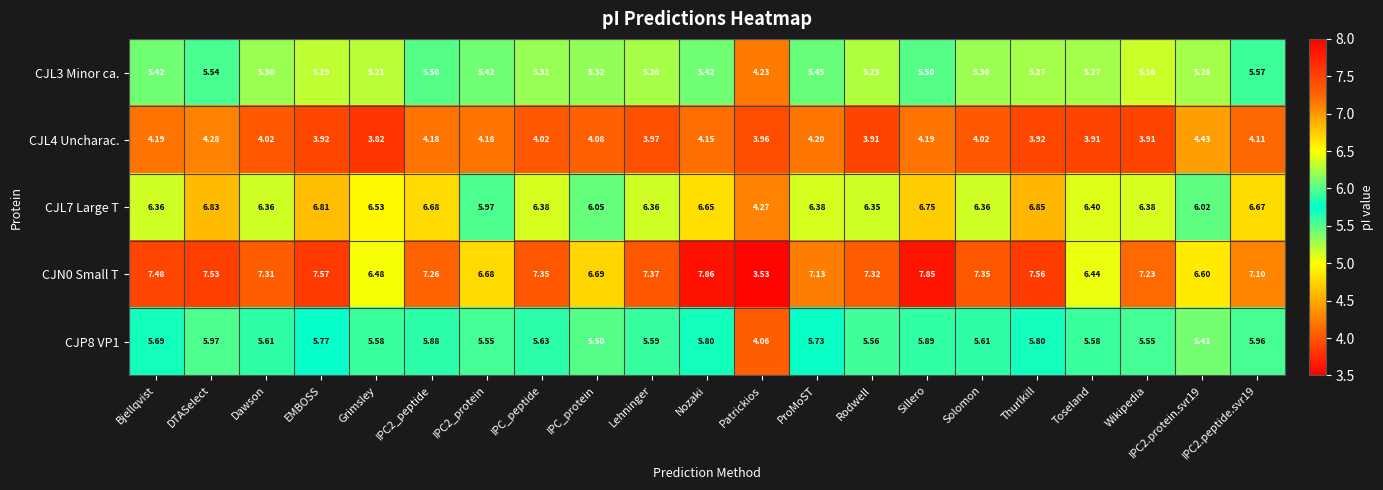

Which label corresponds to the smallest value in the chart?

Patrickios